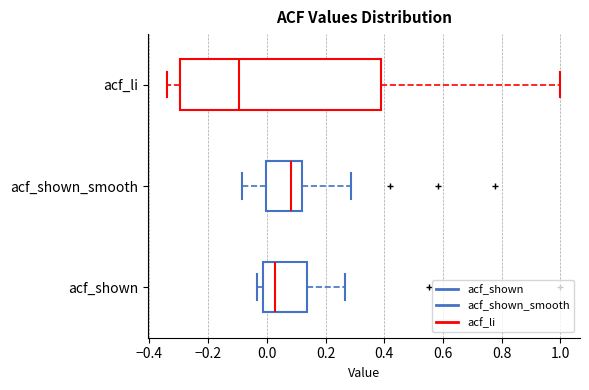

Where does the right whisker of the box for acf_shown_smooth end on the x-axis? The values are not printed on the chart, so give them approximately, as read against the axis.

0.28